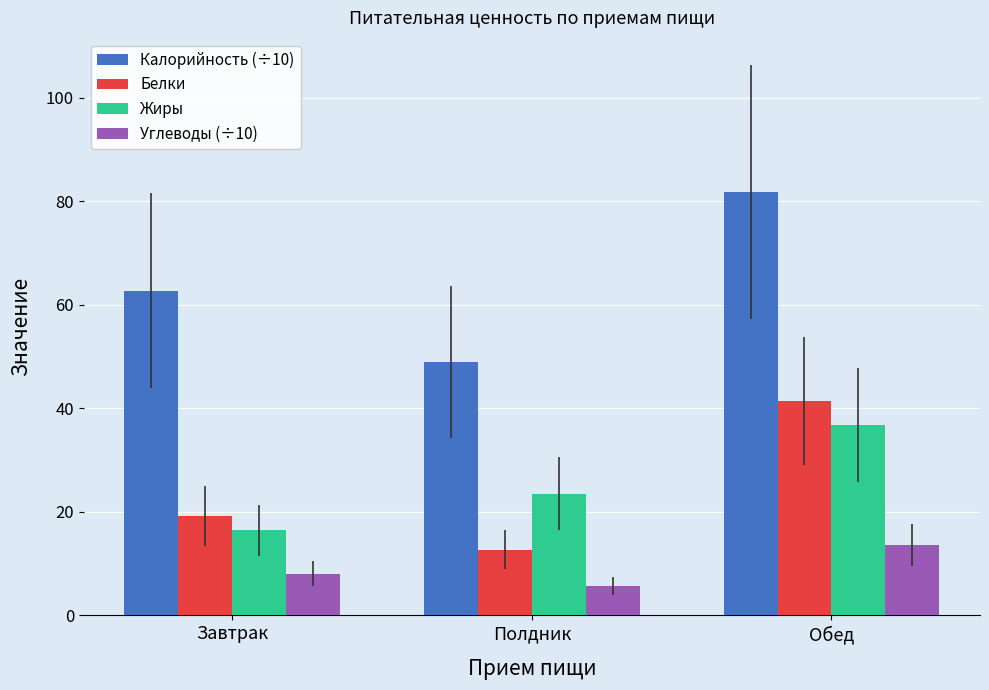

Where does the Жиры series first go above 23?

Полдник